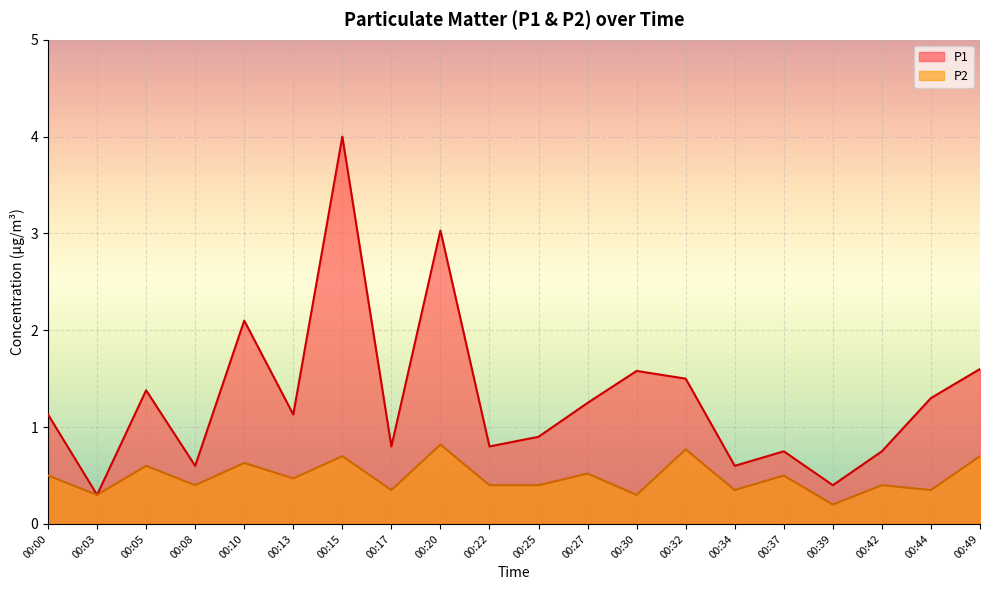

How many lines are shown in the chart?

2